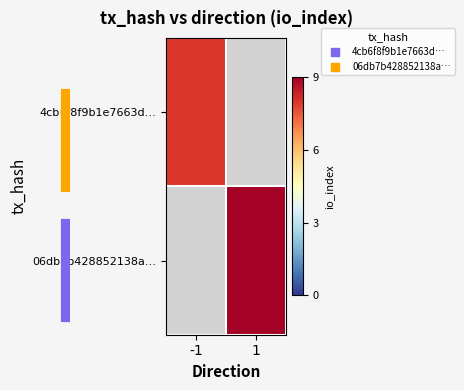

What is the greatest value displayed?

9.0